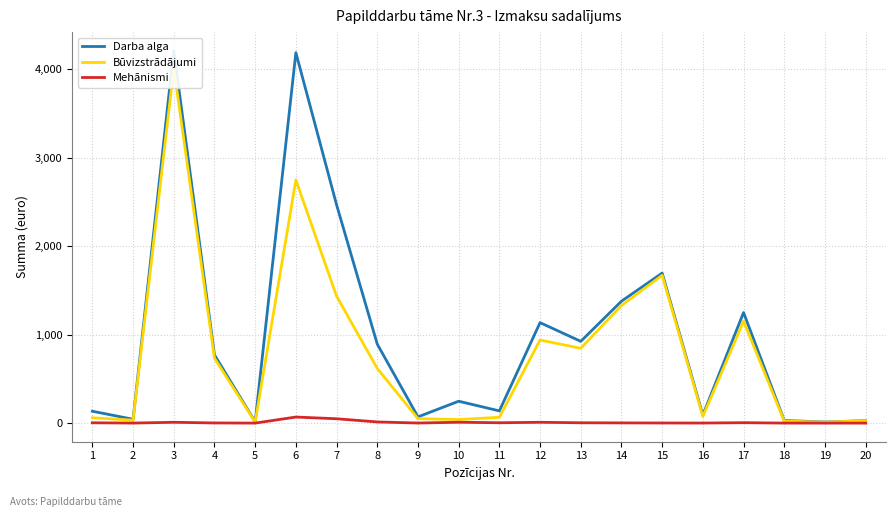

At which category does Darba alga reach its first local valley?

2